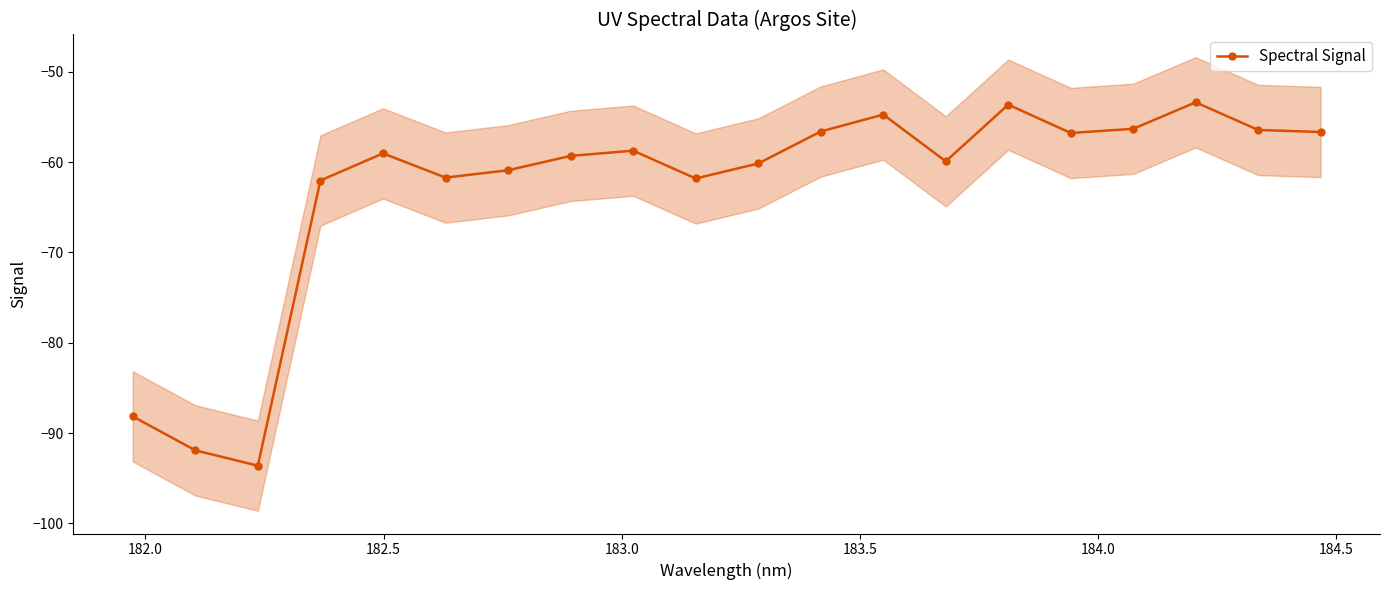

What is the average value?

-63.1